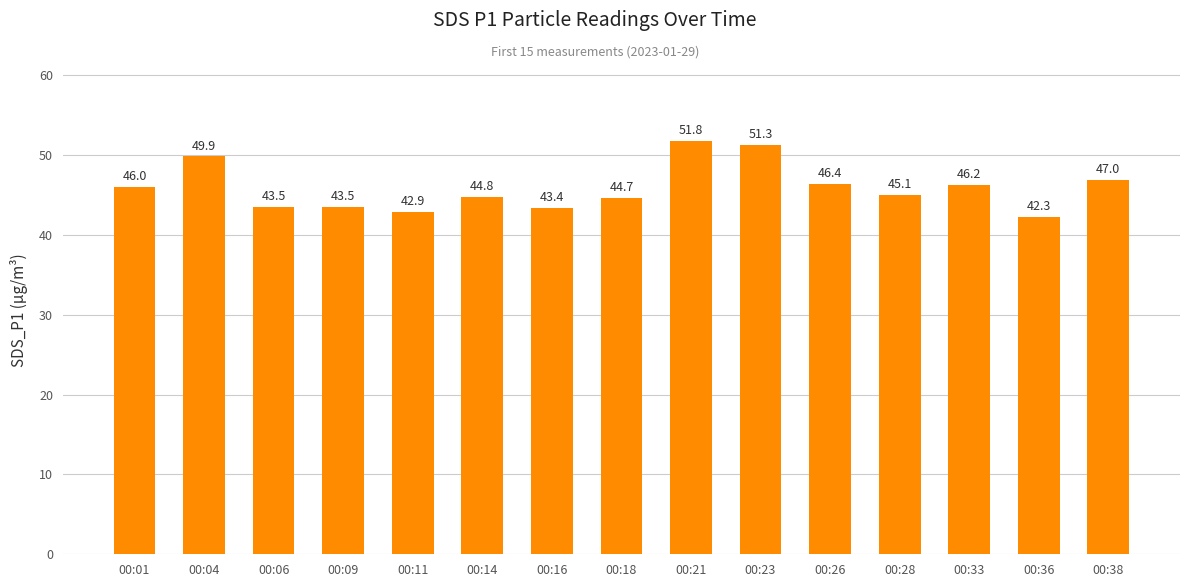

Where is the data nearest to the value 47?

00:38